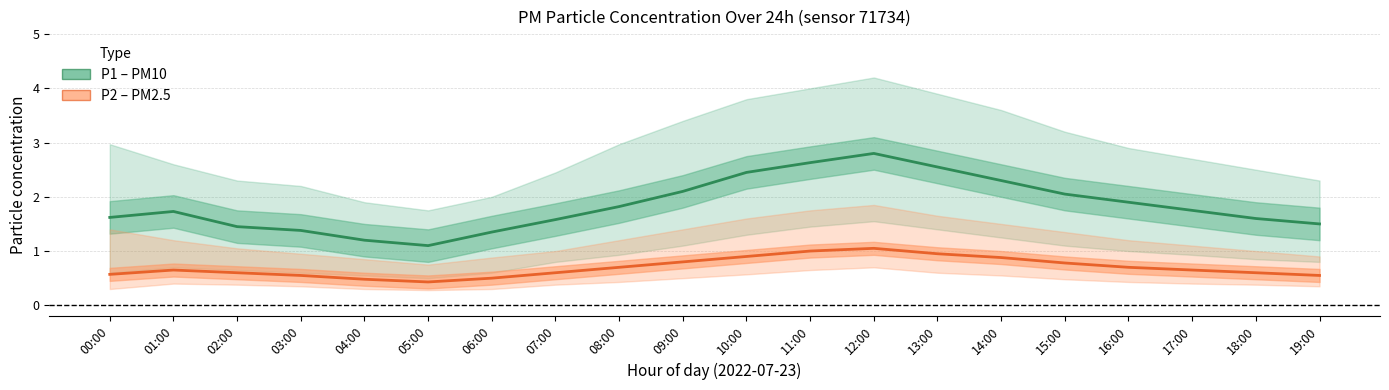

What is the difference between the highest and lowest values at 08:00?

1.1